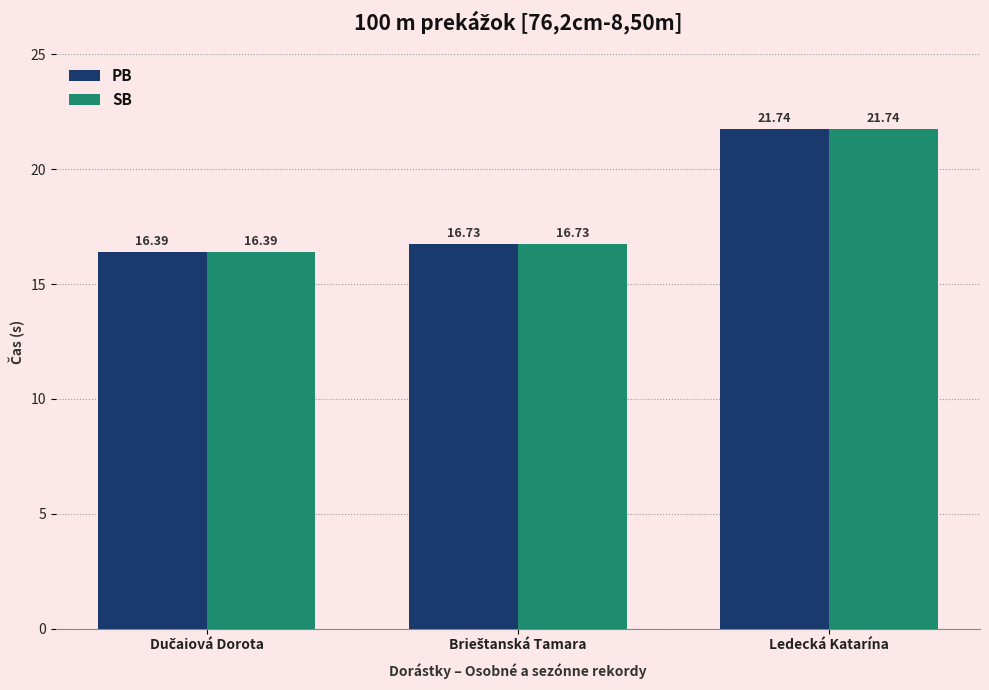

What is the average value of the SB series?

18.3